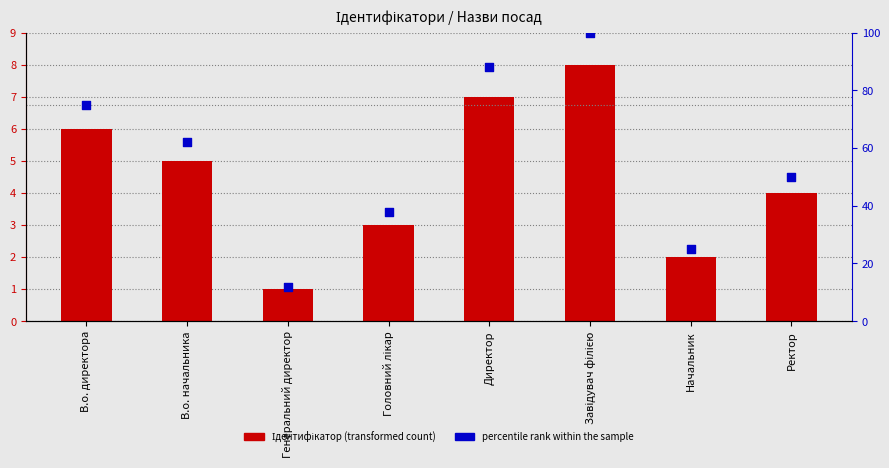

Is the value of Ідентифікатор (transformed count) at В.о. начальника greater than the value of percentile rank within the sample at В.о. директора?

No